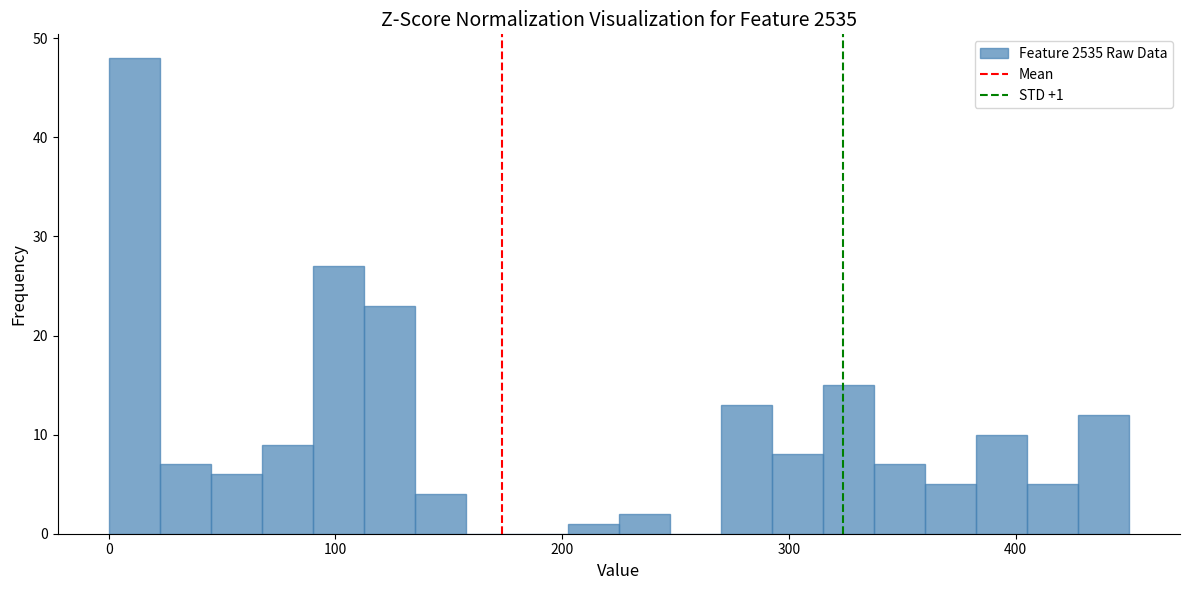

Around what value on the x-axis is the tallest bar? Give the approximate position of its centre, as read against the axis.

10